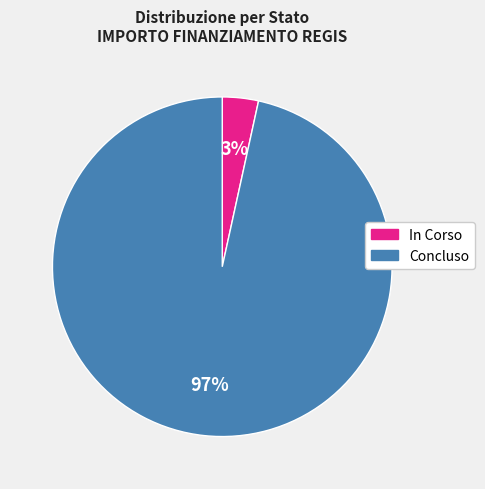

Is there any slice that represents more than half of the pie?

Yes